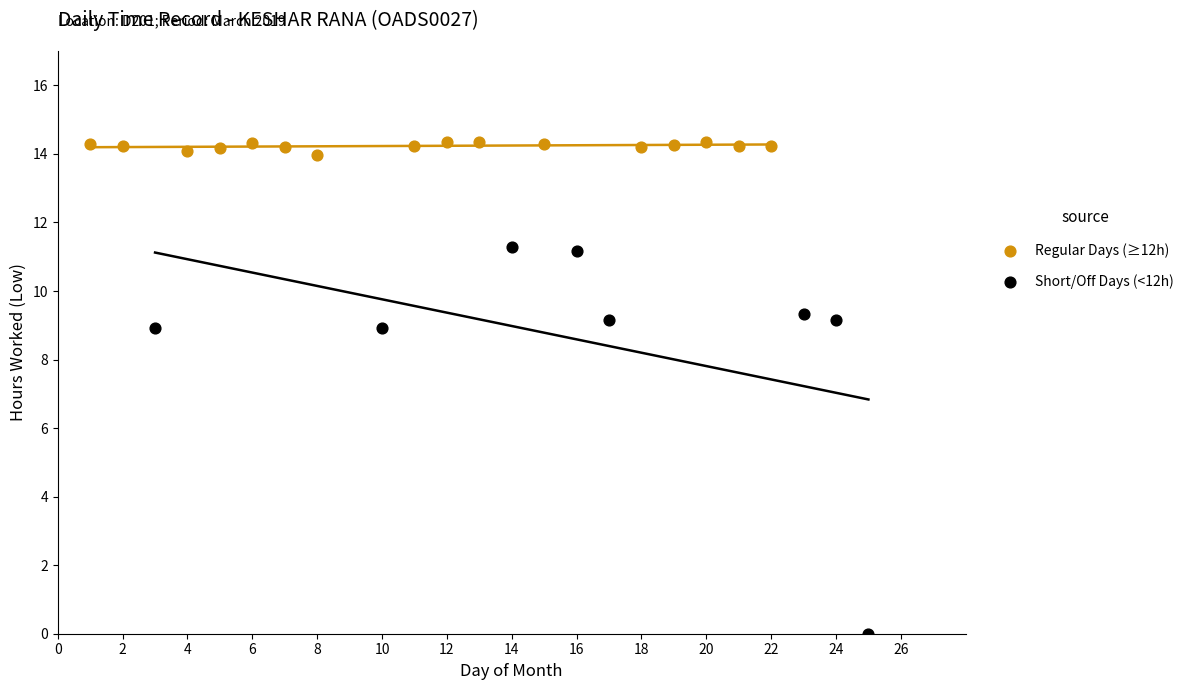

Which series has the largest Y range (max minus min)?

Short/Off Days (<12h)